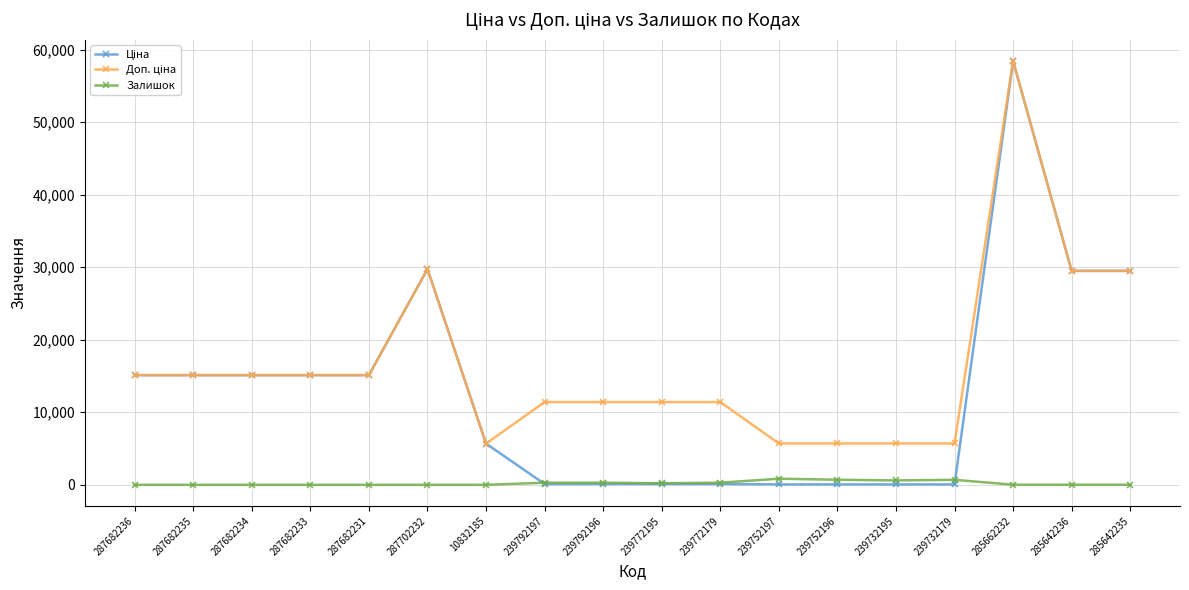

True or false: Залишок has a value of 0.0 at 287682231.

True